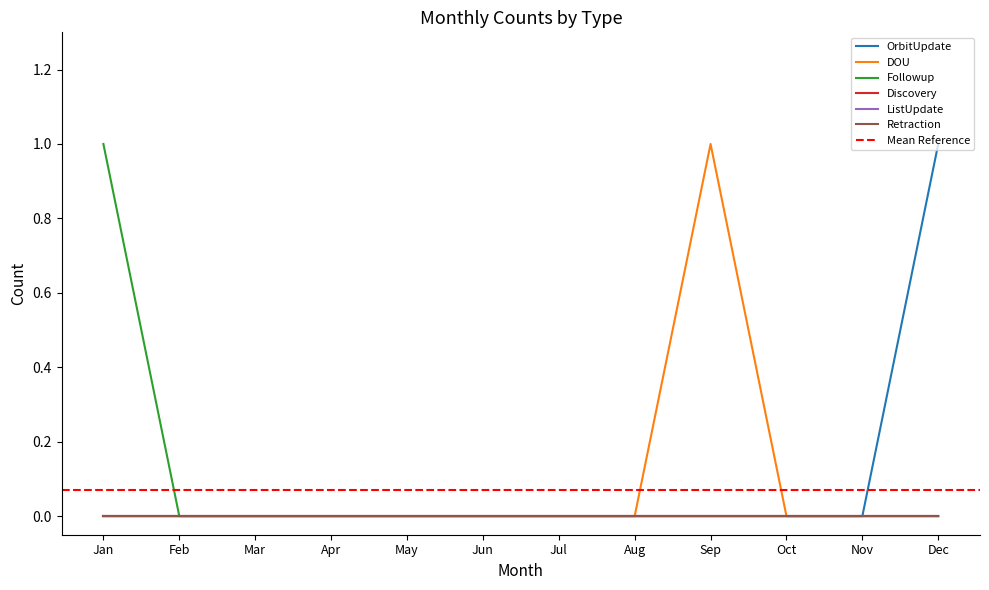

At which label does Followup reach its minimum?

Feb